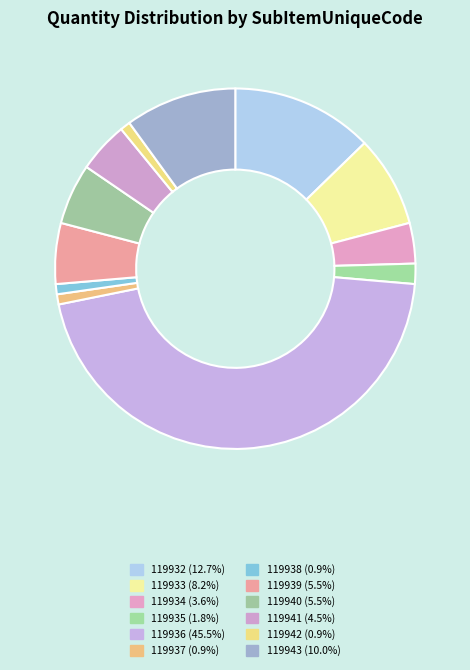

How many segments does this pie chart have?

12